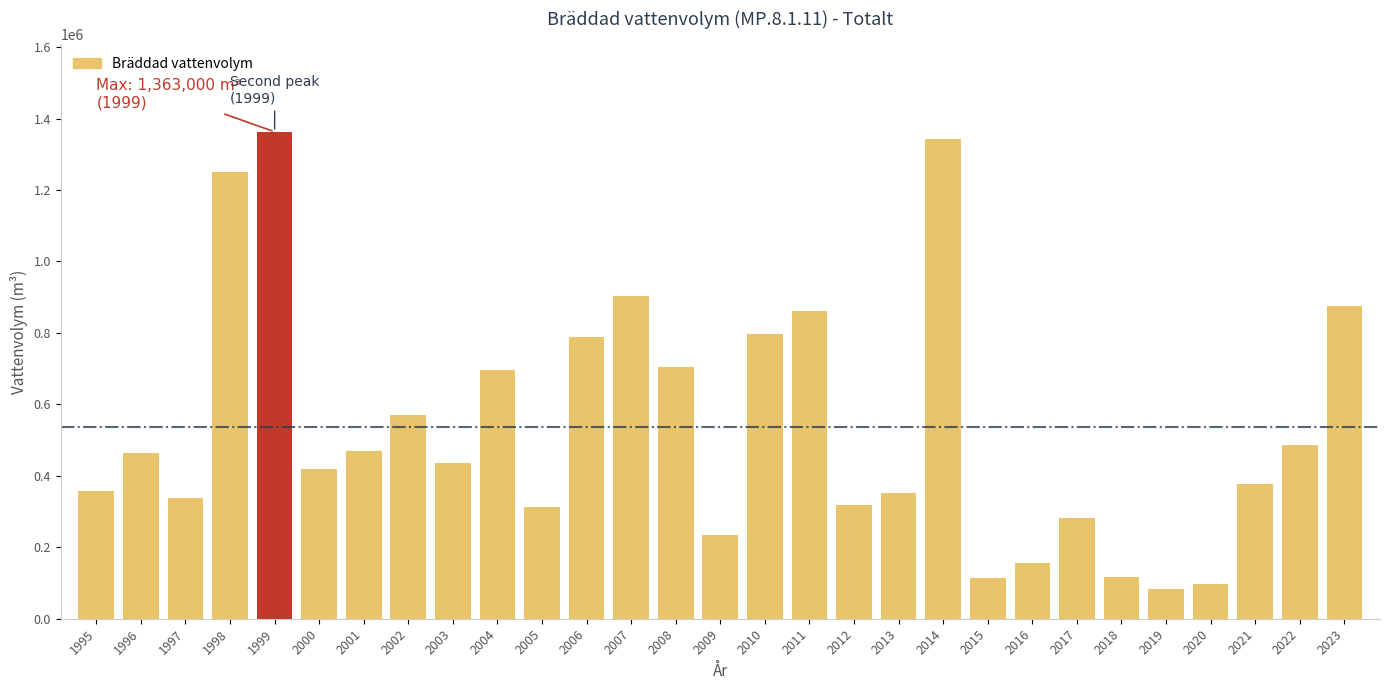

Between 1996 and 1999, which is larger?

1999